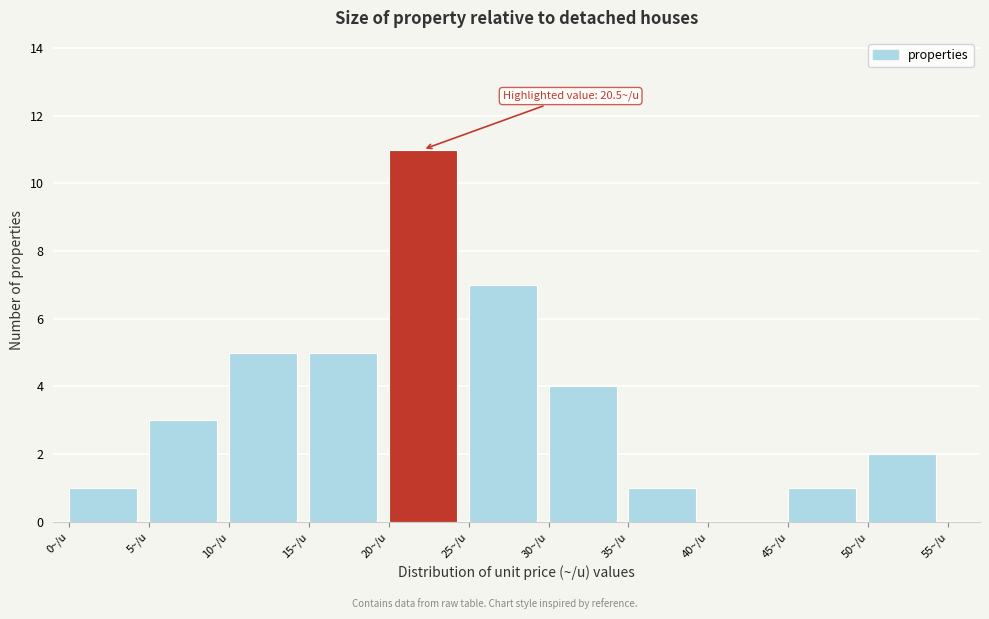

Which range on the x-axis has the tallest bar?

20 to 25